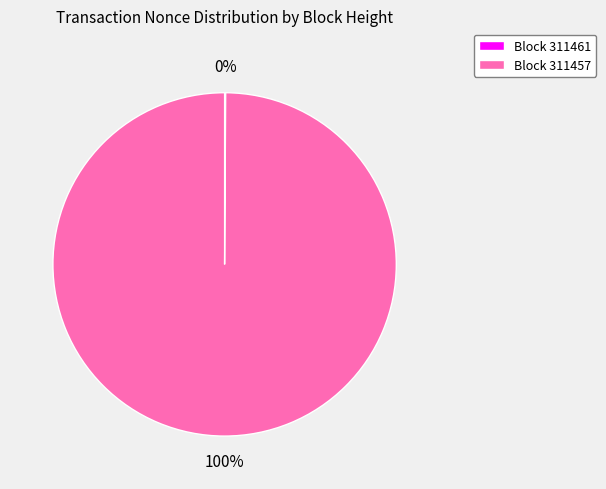

What percentage is the Block 311457 slice, to the nearest percent?

100%